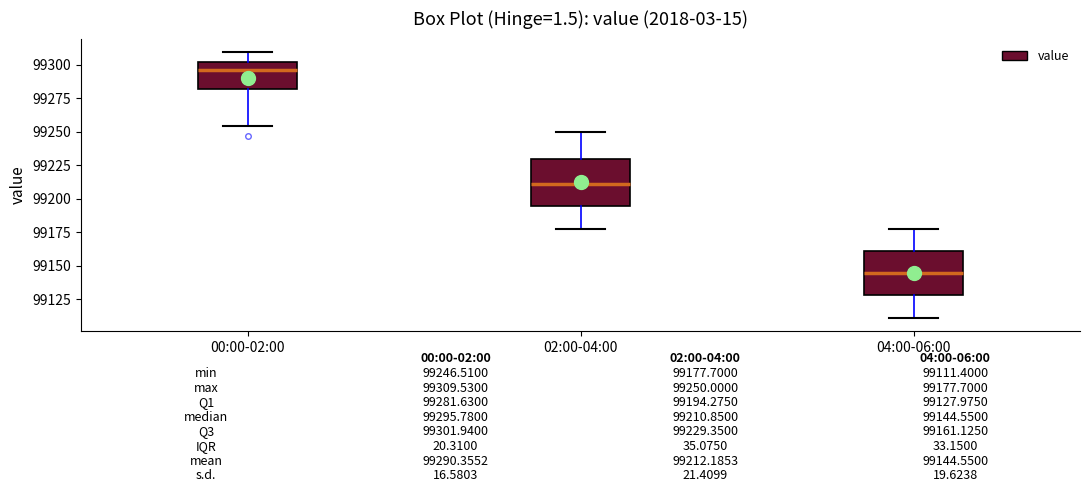

Which box's median line is the highest?

00:00-02:00